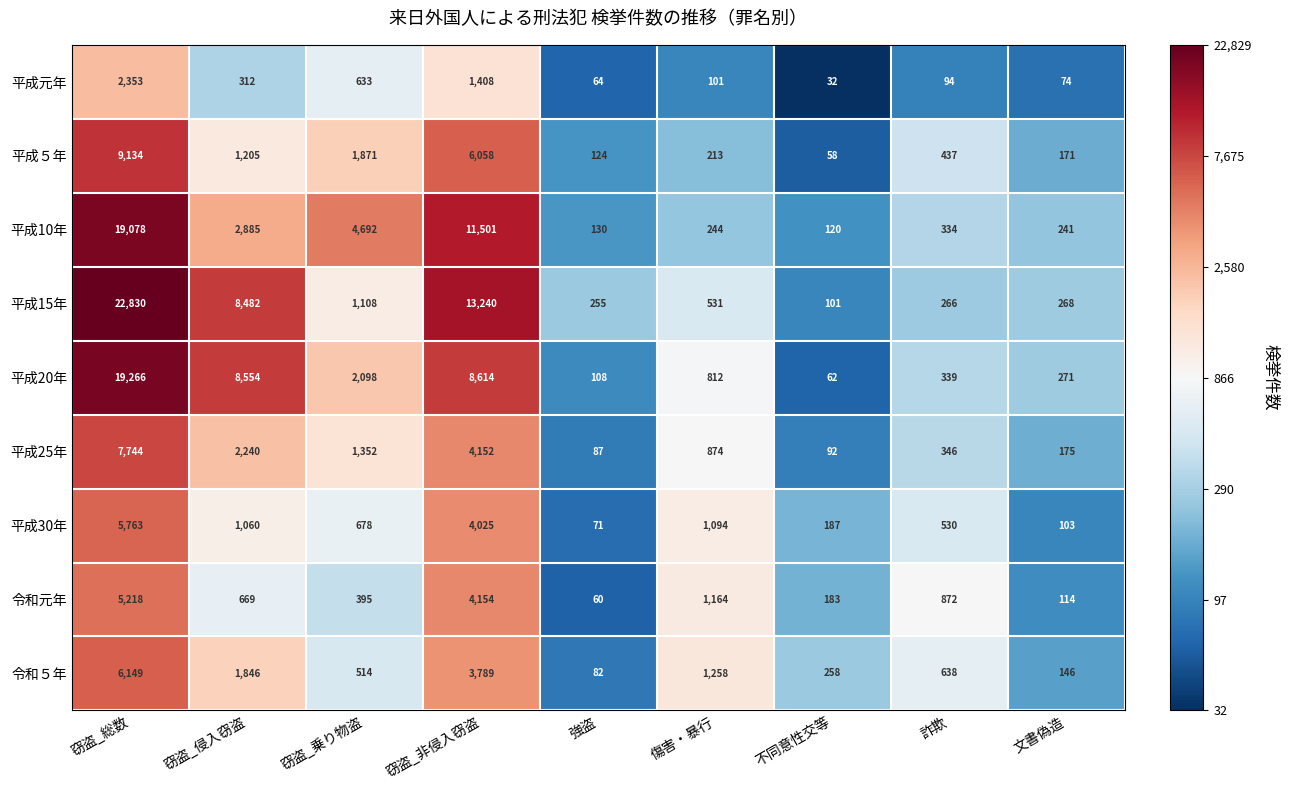

Which series changed the most between 不同意性交等 and 文書偽造?

平成20年